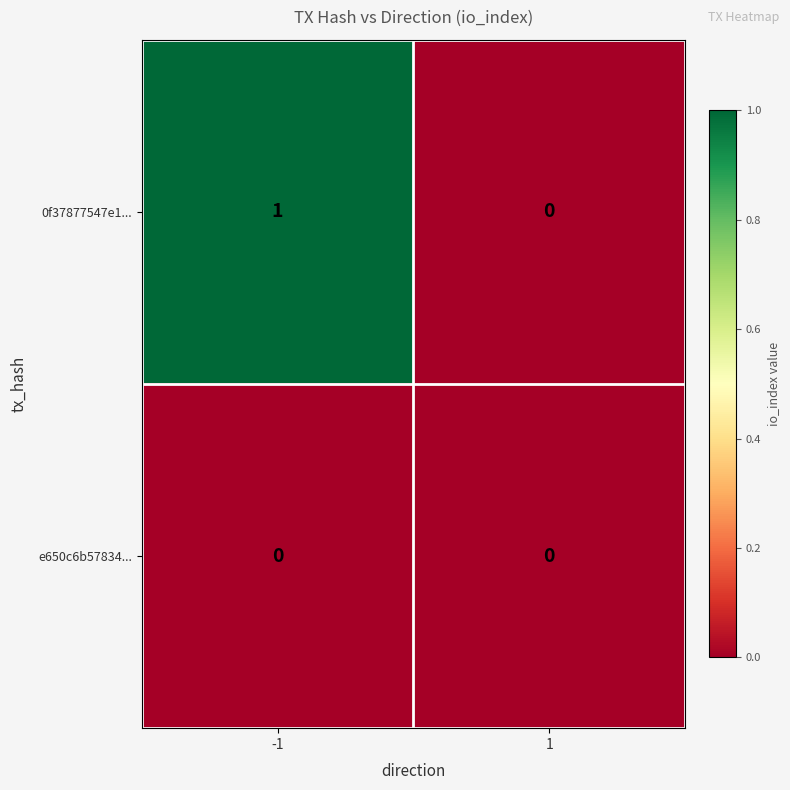

At which category is the sum across all series the highest?

-1